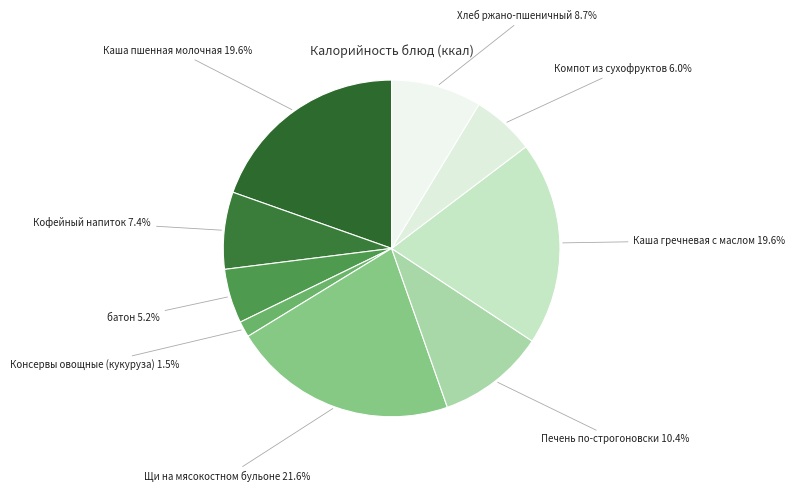

Is there a majority slice in this chart?

No